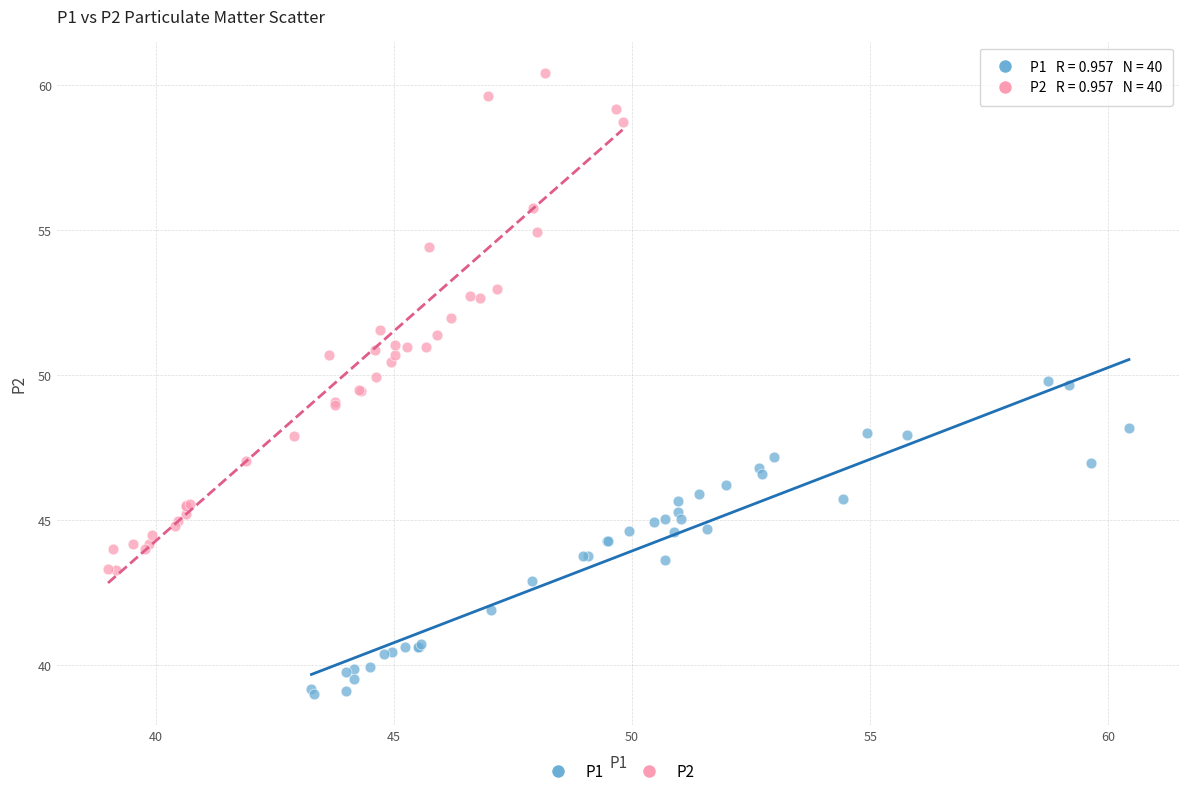

Which series reaches the minimum Y coordinate?

P1